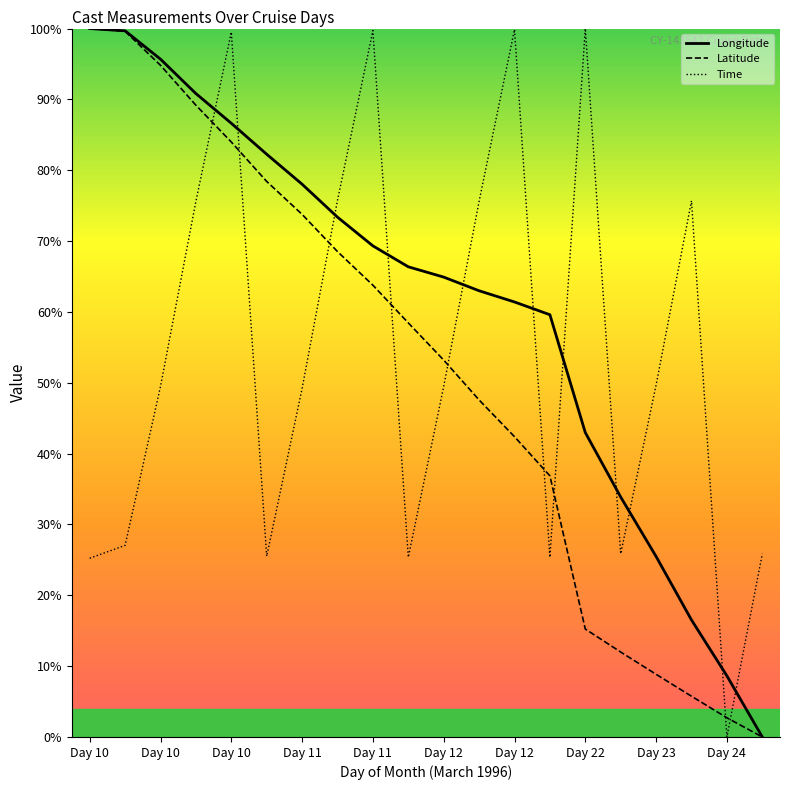

How many lines are shown in the chart?

3